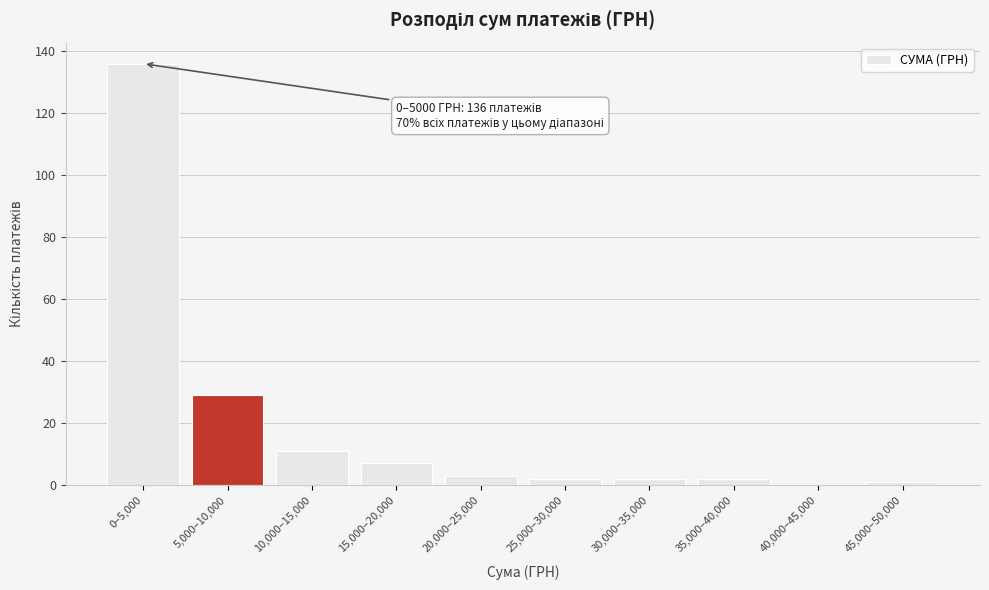

Reading left to right, list all the values displayed in this chart.

0–5,000=136	5,000–10,000=29	10,000–15,000=11	15,000–20,000=7	20,000–25,000=3	25,000–30,000=2	30,000–35,000=2	35,000–40,000=2	40,000–45,000=0	45,000–50,000=1